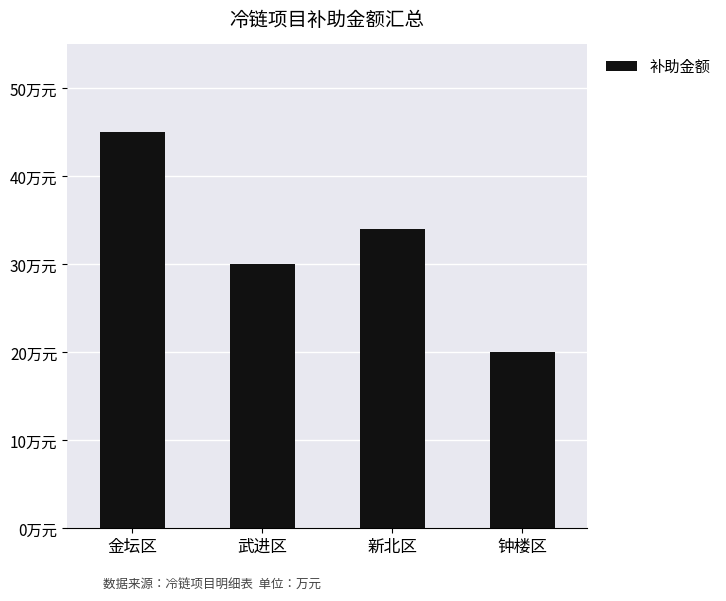

Rank the categories by value from lowest to highest.

钟楼区, 武进区, 新北区, 金坛区